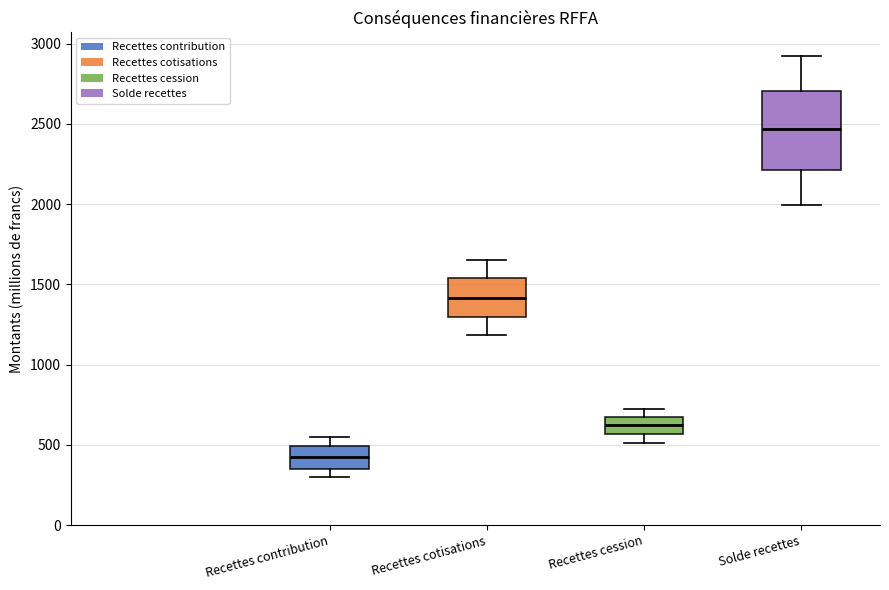

Comparing the boxes themselves (not the whiskers), which one is the tallest?

Solde recettes